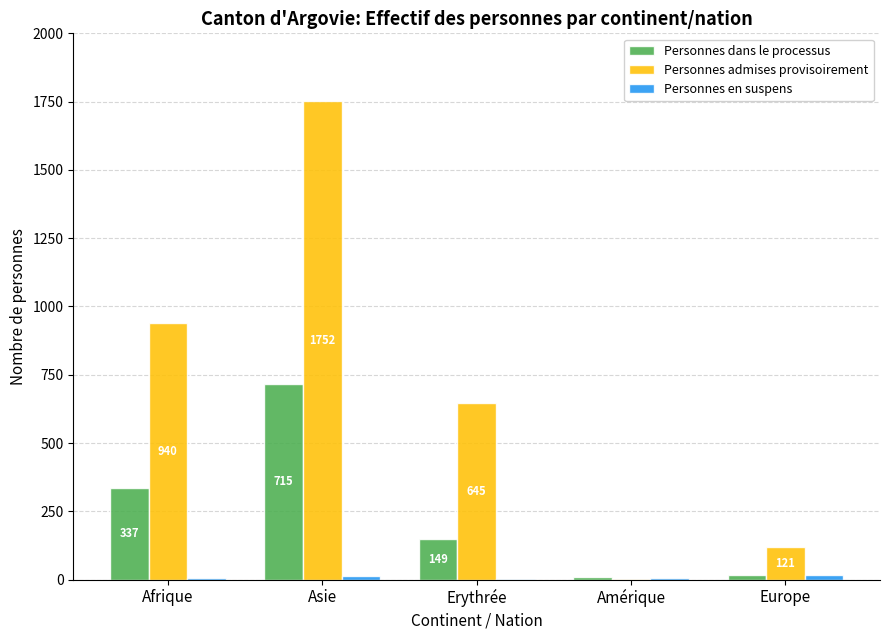

What is the spread (max minus min) of values at Erythrée?

644